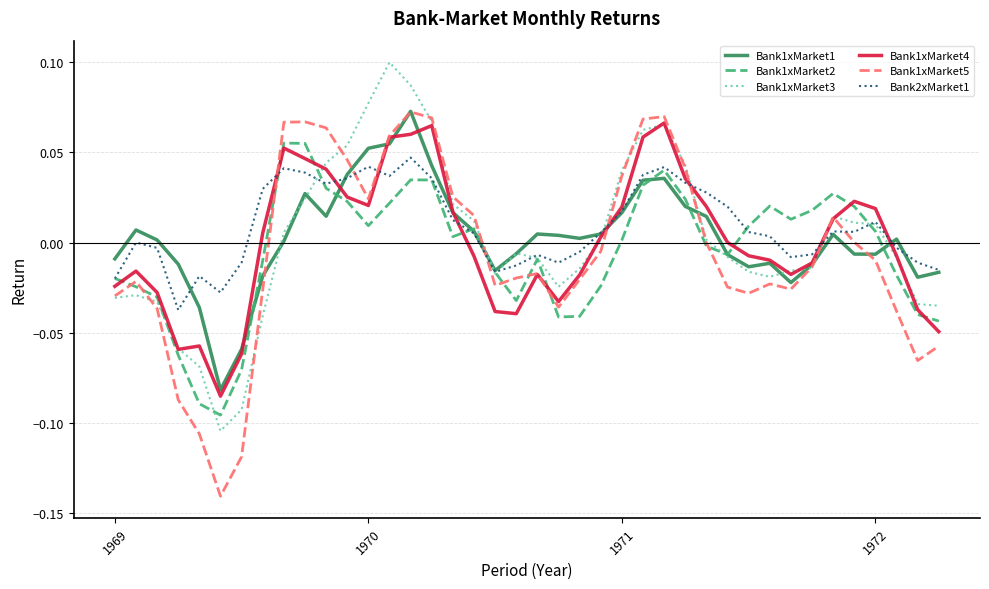

Which series has the largest range (max minus min)?

Bank1xMarket5